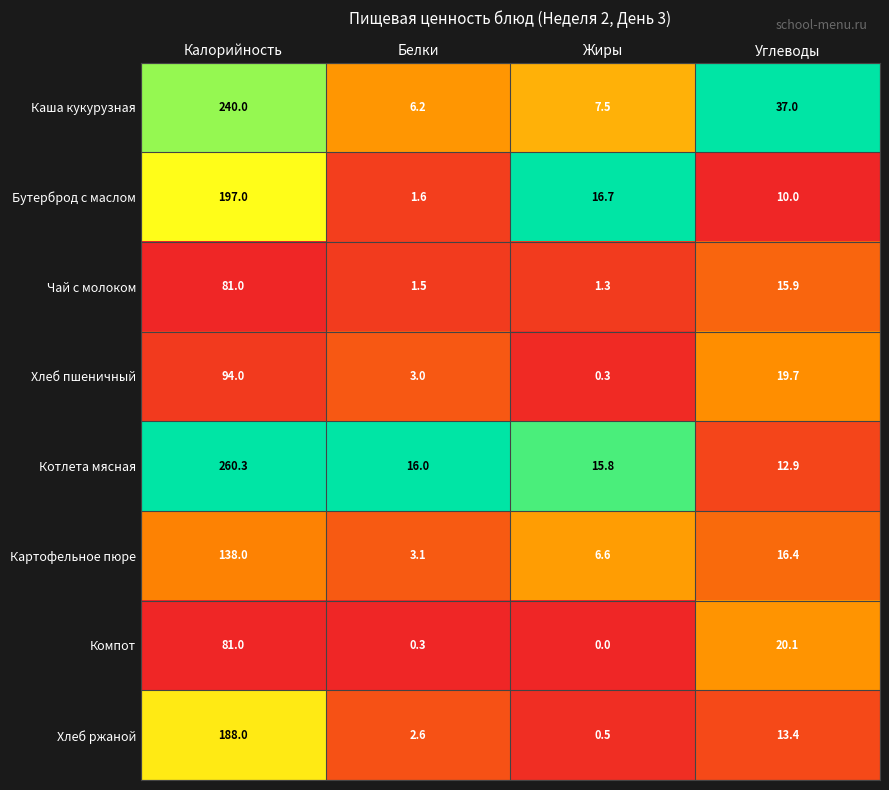

At how many categories does at least one series exceed 0?

4